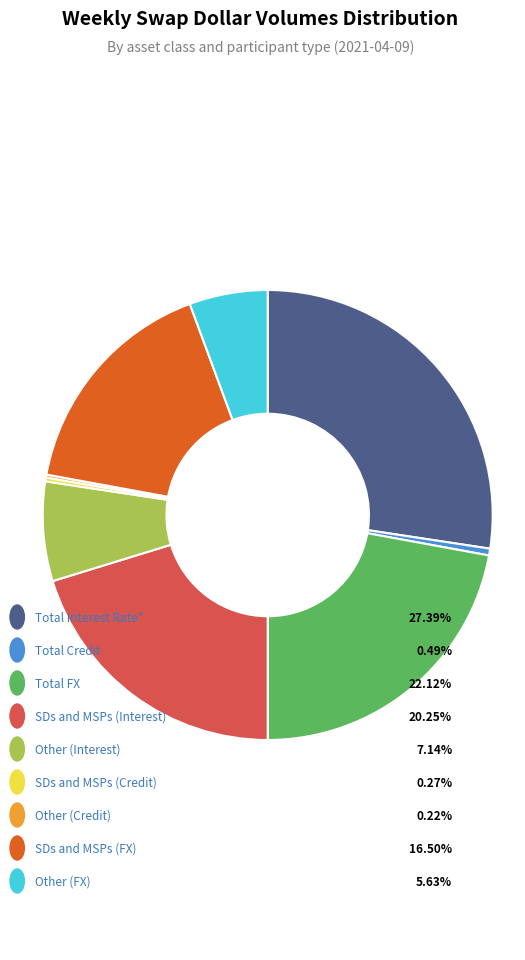

Is there any slice that represents more than half of the pie?

No